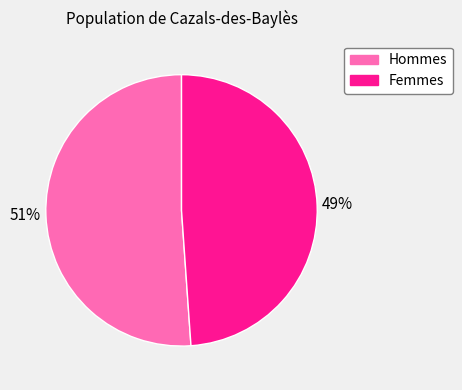

To the nearest percent, what is the average slice percentage?

50%